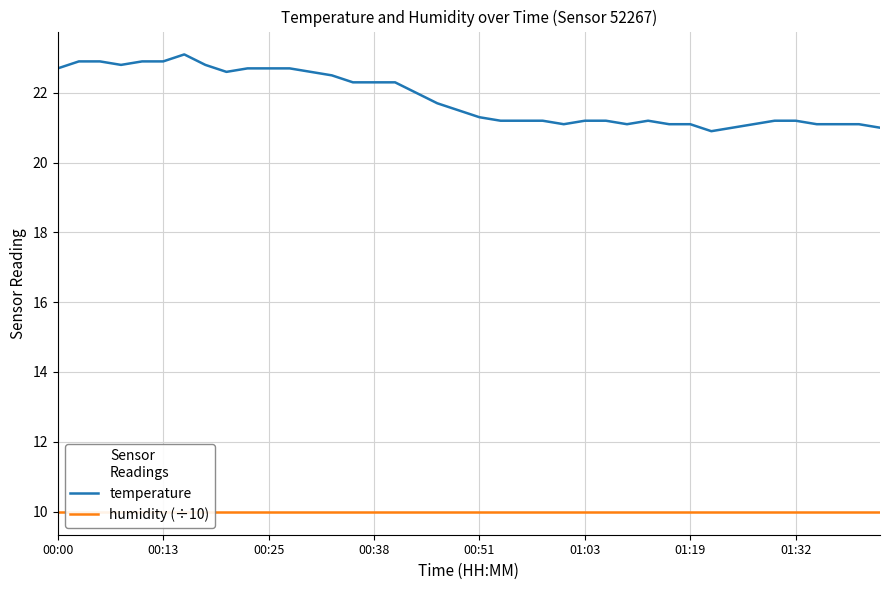

How many lines are shown in the chart?

2